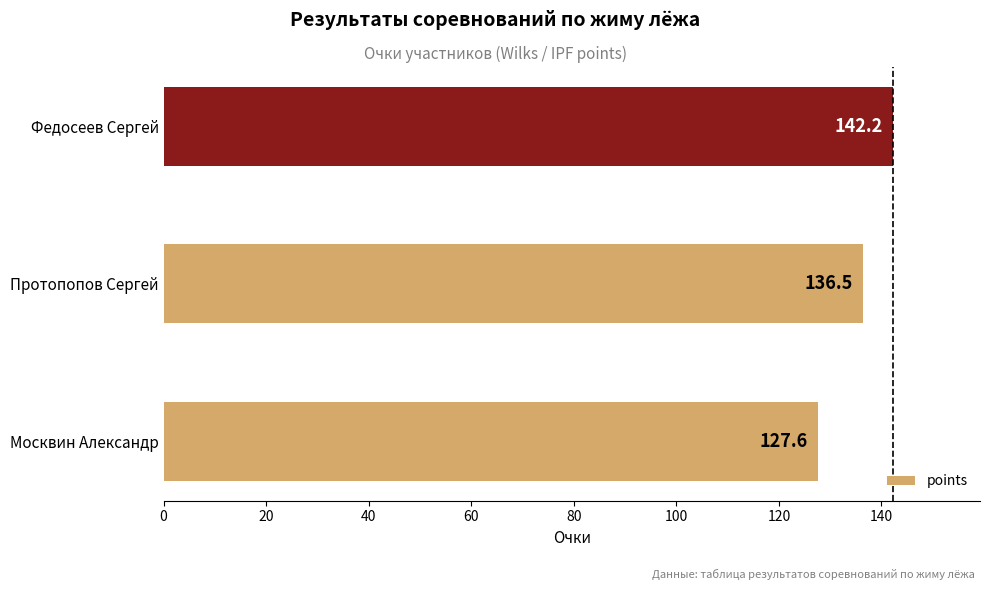

What is the smallest value displayed?

127.6